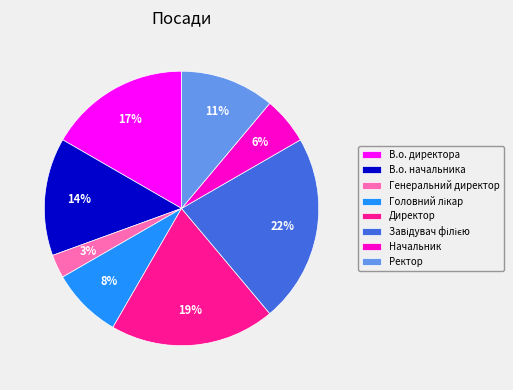

To the nearest percent, what is the difference between the В.о. начальника and Начальник slice percentages?

8%